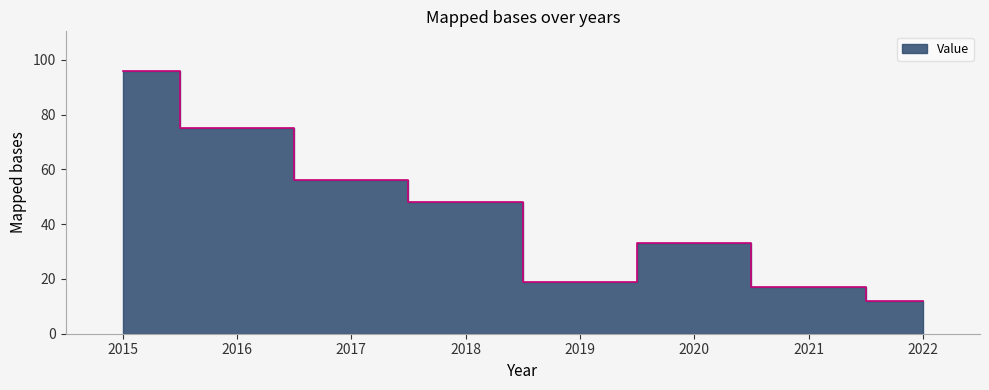

How many data points are above 48?

3